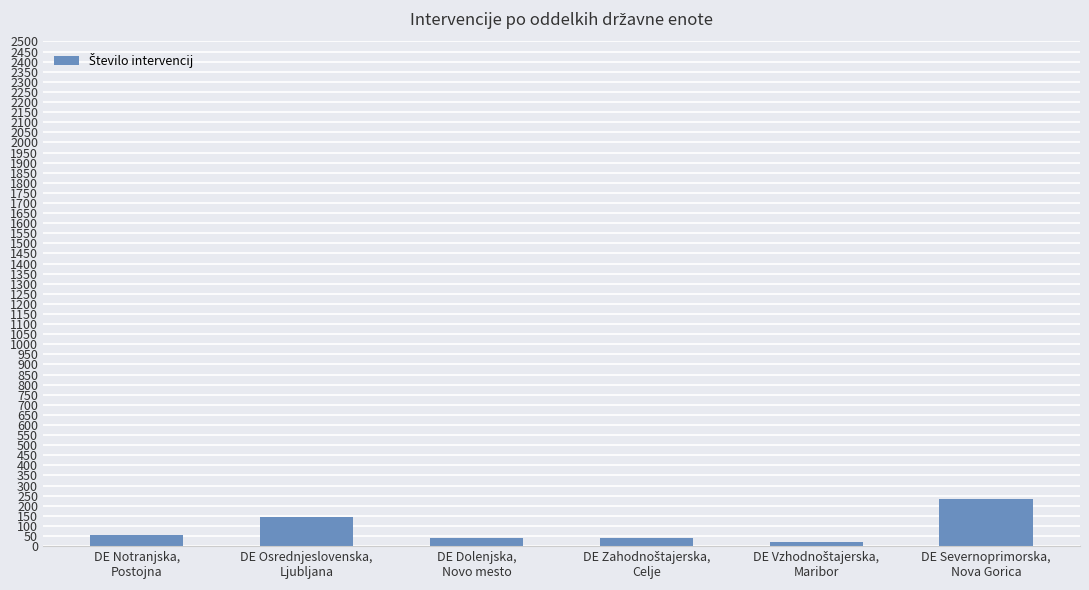

What is the greatest value displayed?

233